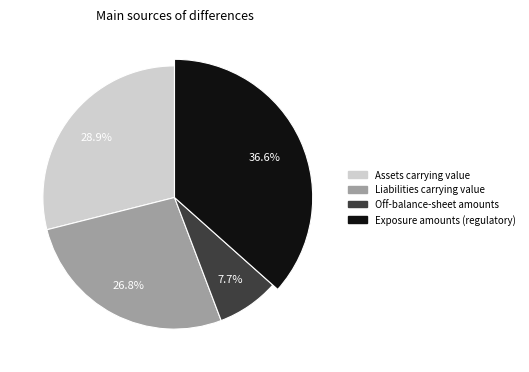

Do Assets carrying value and Off-balance-sheet amounts together represent more than half of the pie?

No